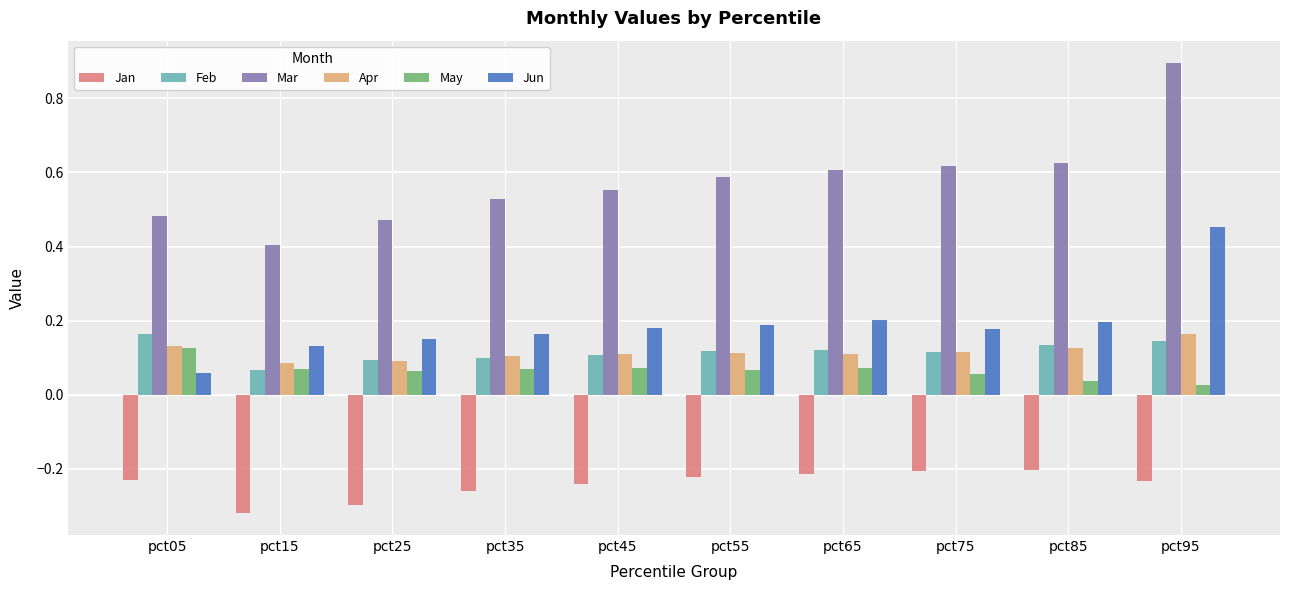

Between pct45 and pct75, which series saw the biggest shift?

Mar